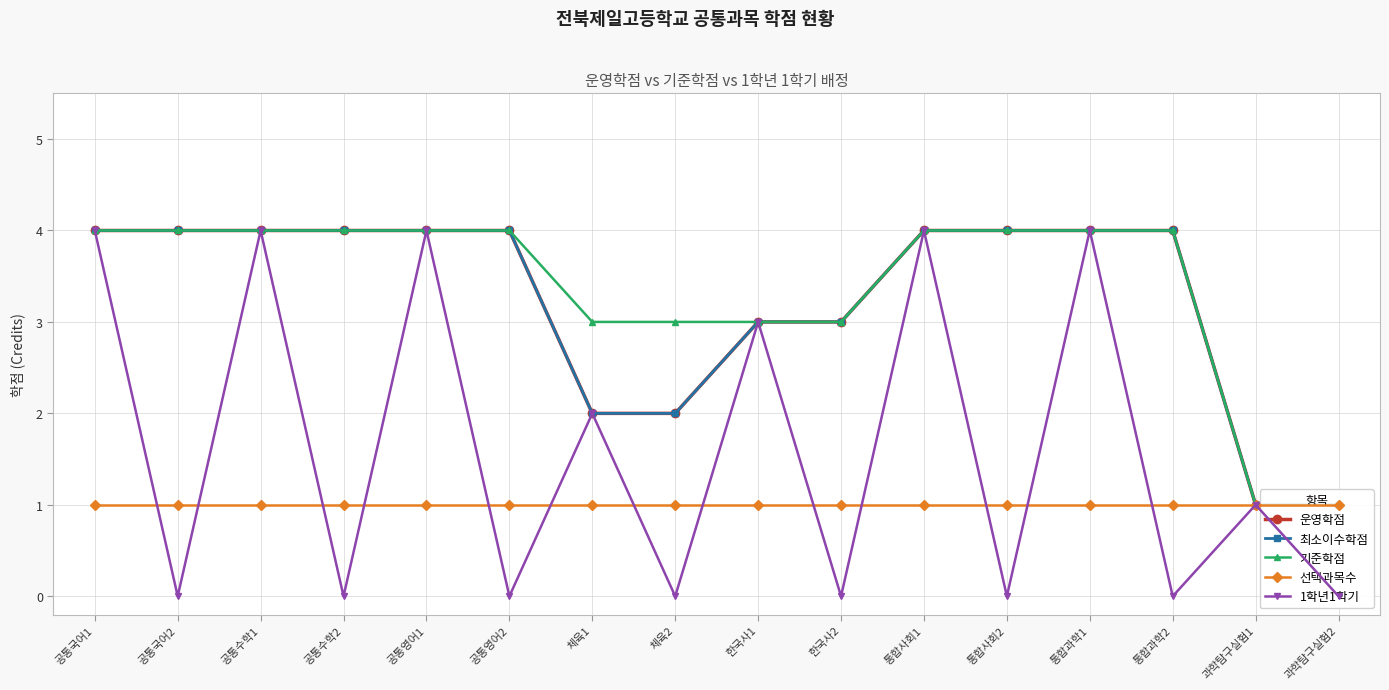

Is it true that 운영학점 equals 3 at 한국사1?

True